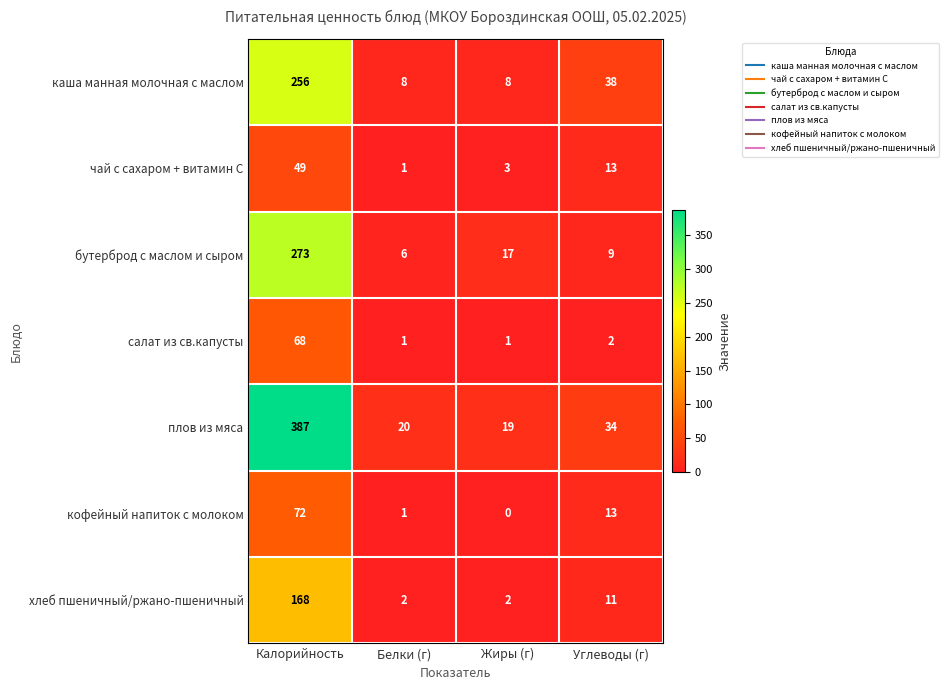

Where does the чай с сахаром + витамин С series first go above 13?

Калорийность